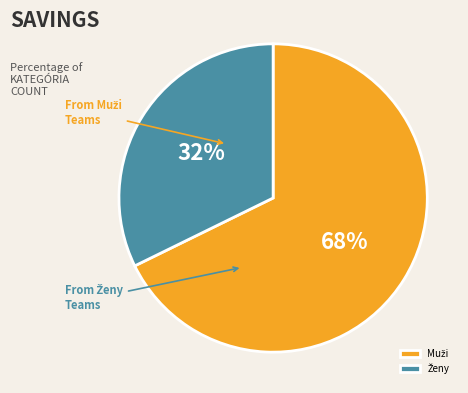

To the nearest percent, what is the average slice percentage?

50%